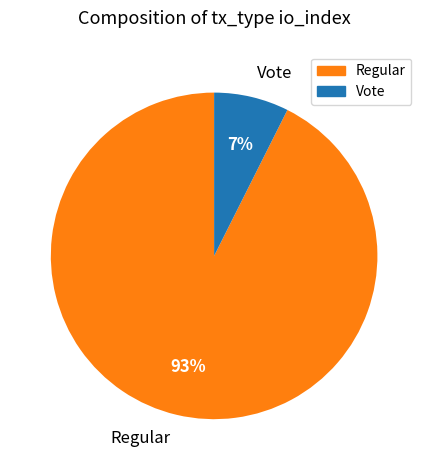

Which category has the biggest portion of the pie?

Regular